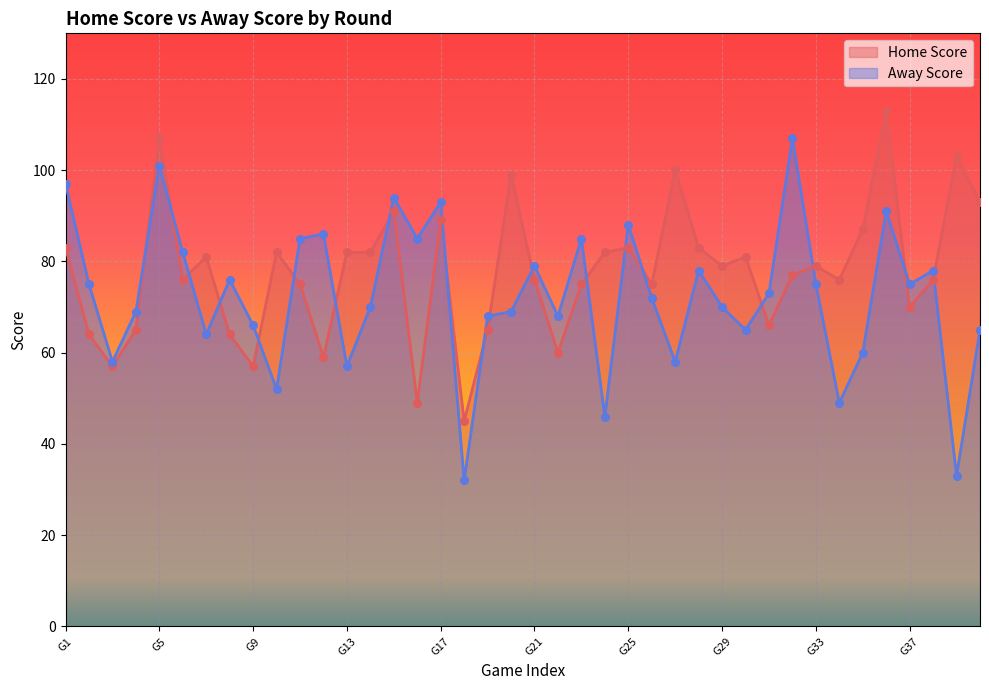

Which series contains the lowest Y value?

Away Score